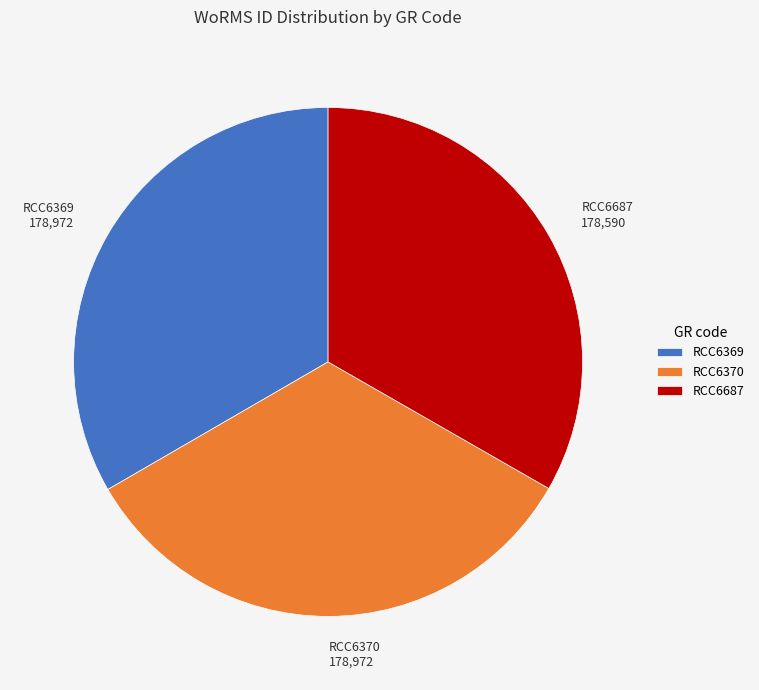

Does any single category account for the majority?

No